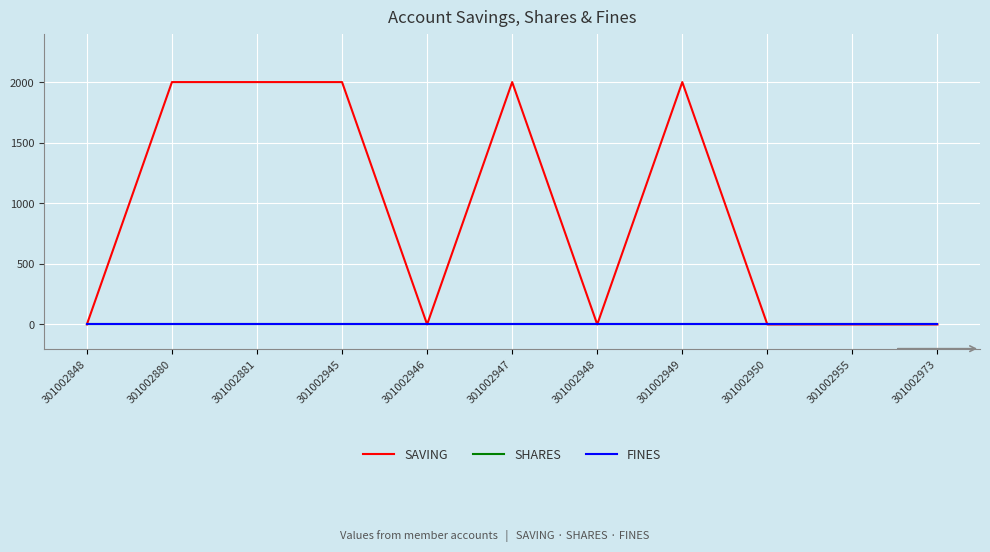

Rank the categories by SHARES value from lowest to highest.

301002848, 301002880, 301002881, 301002945, 301002946, 301002947, 301002948, 301002949, 301002950, 301002955, 301002973